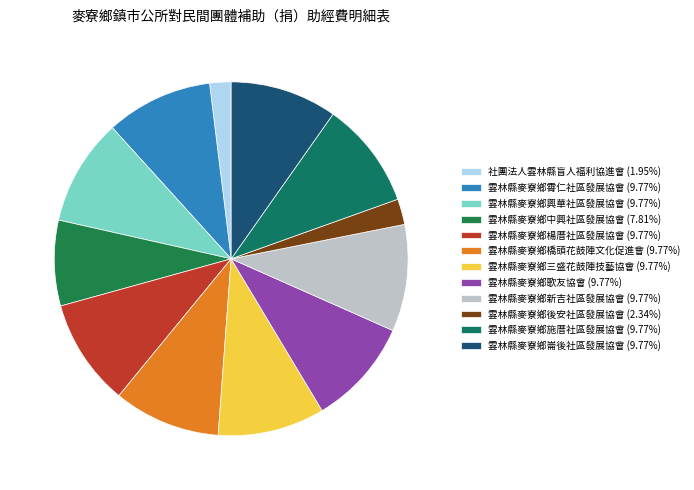

To the nearest percent, what is the difference between the 雲林縣麥寮鄉中興社區發展協會 and 雲林縣麥寮鄉後安社區發展協會 slice percentages?

5%